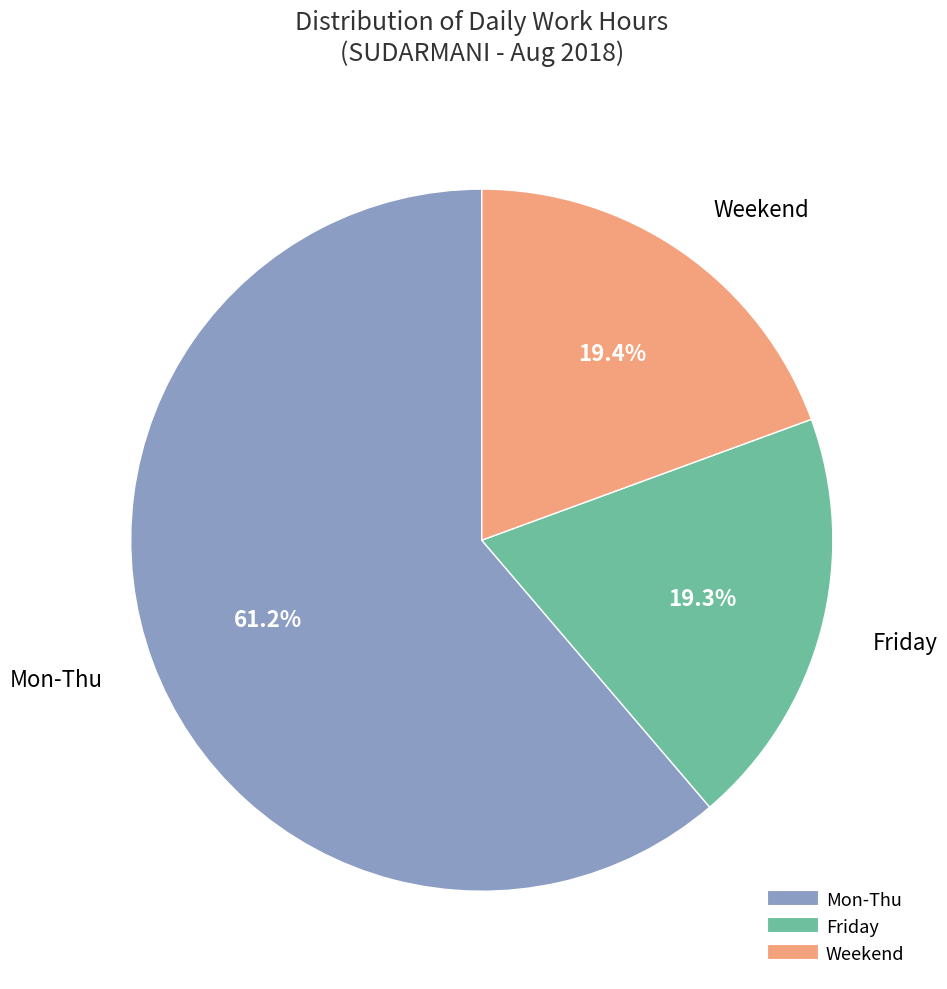

To the nearest percent, what is the average slice percentage?

33%